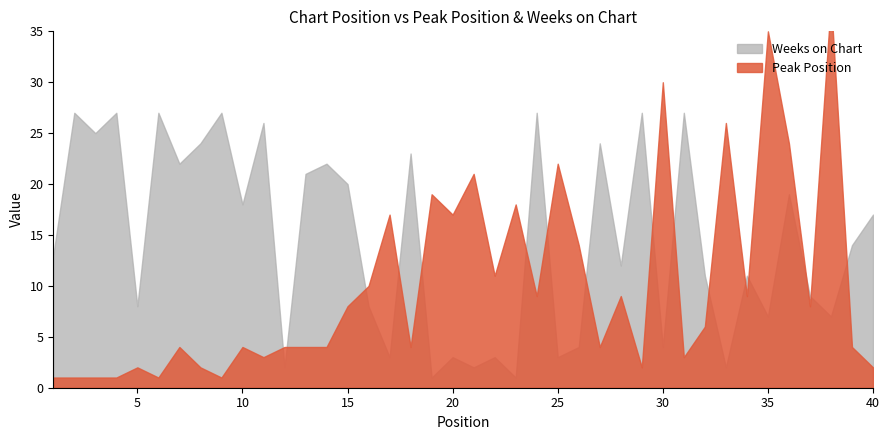

At which label does Peak Position reach its peak?

38